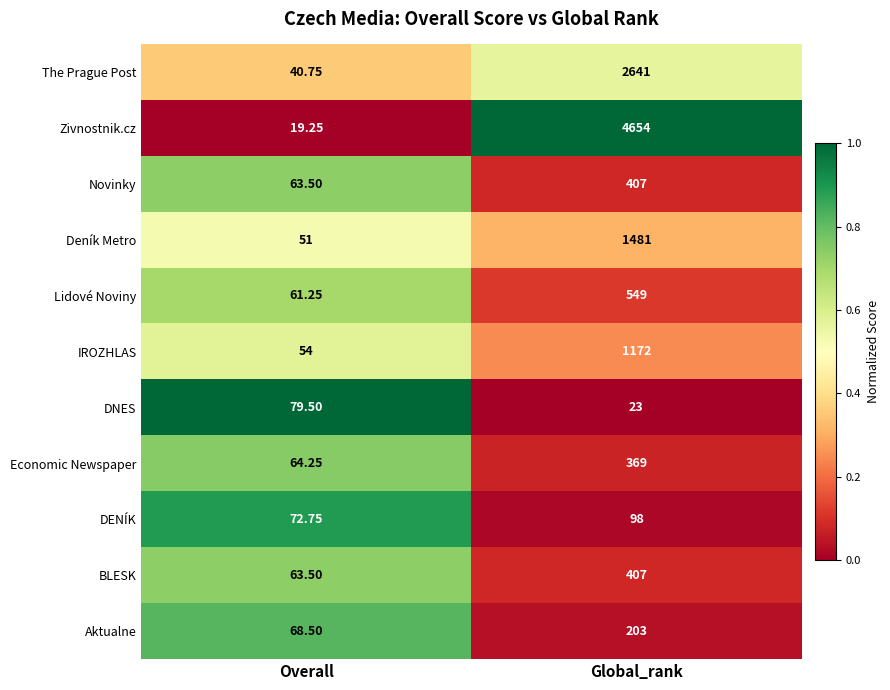

Rank the categories by Novinky value from lowest to highest.

Overall, Global_rank